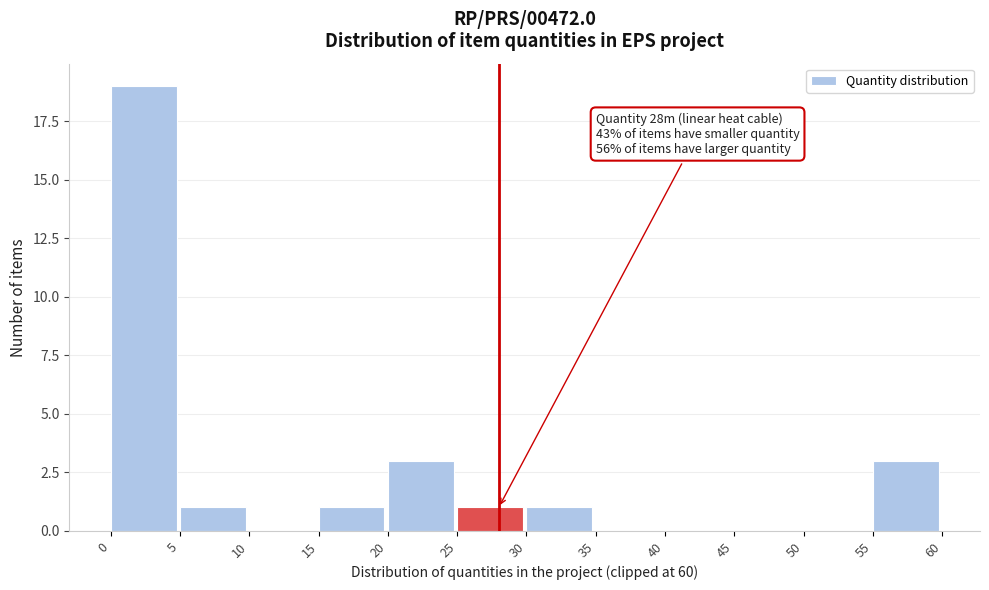

Over which range of the x-axis is the bar tallest?

0 to 5